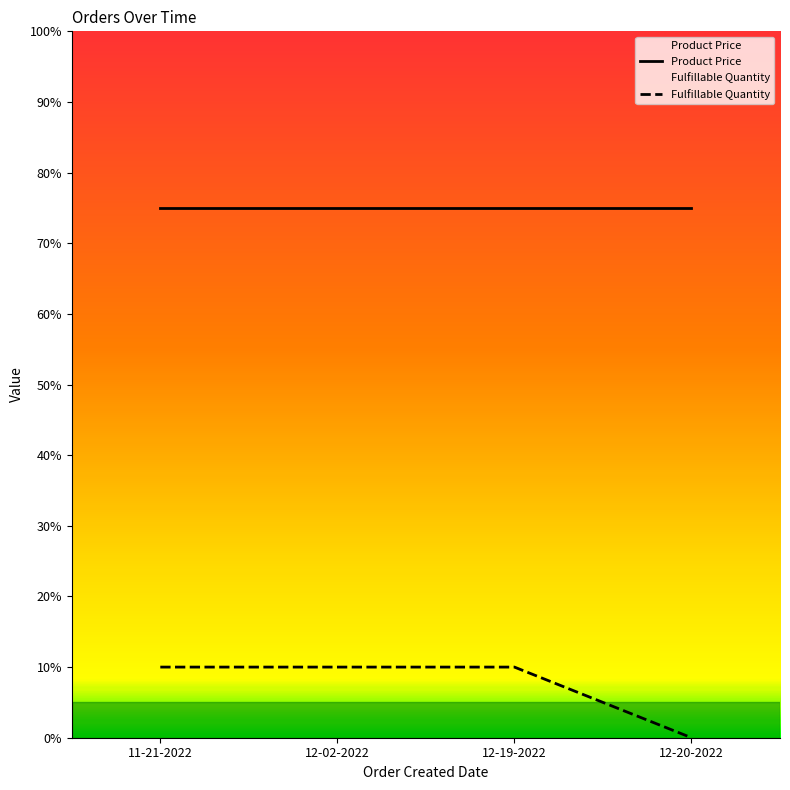

The chart shows a value of 0 at 12-20-2022. True or false?

True